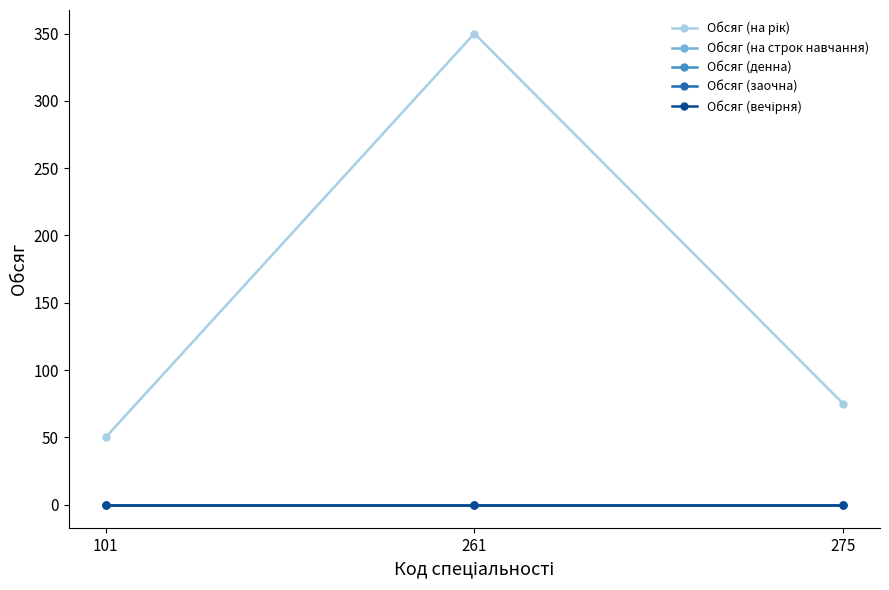

Reading left to right, extract all data points from this chart.

Обсяг (на рік): 101=50	261=350	275=75
Обсяг (на строк навчання): 101=0	261=0	275=0
Обсяг (денна): 101=0	261=0	275=0
Обсяг (заочна): 101=0	261=0	275=0
Обсяг (вечірня): 101=0	261=0	275=0